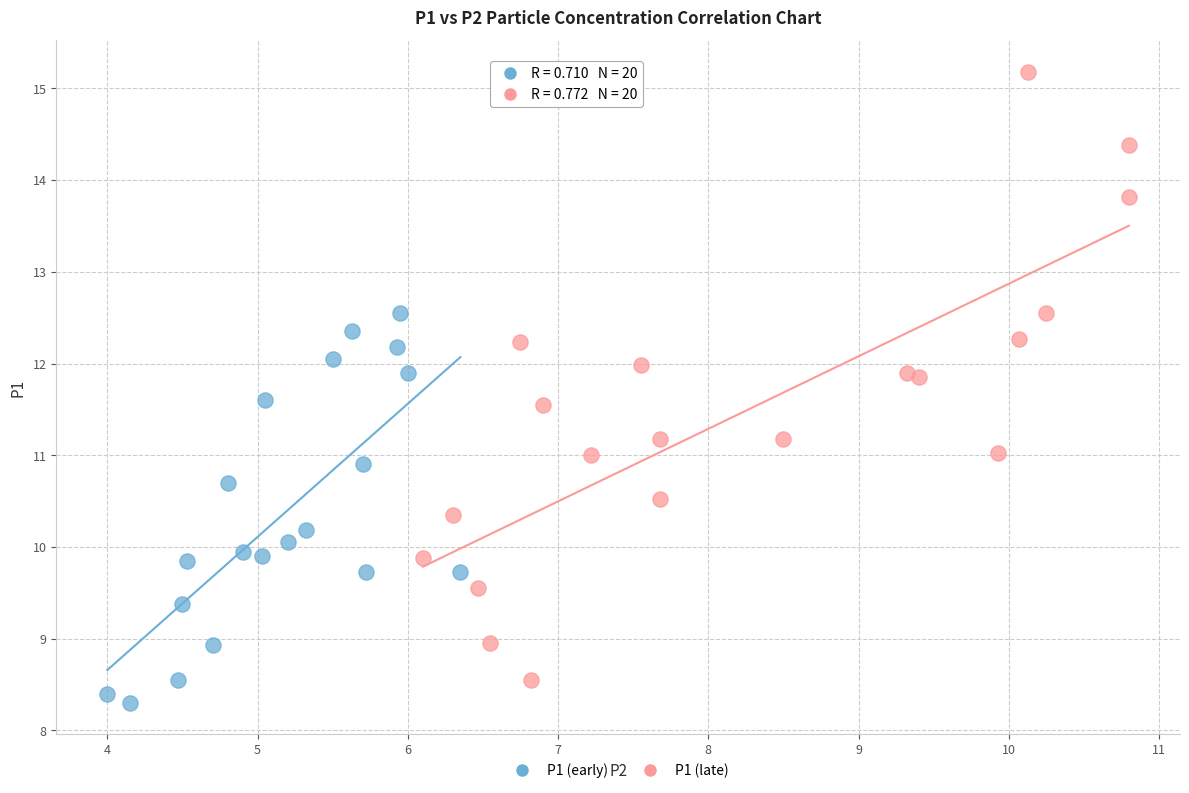

Which series reaches the maximum Y coordinate?

P1 (late)